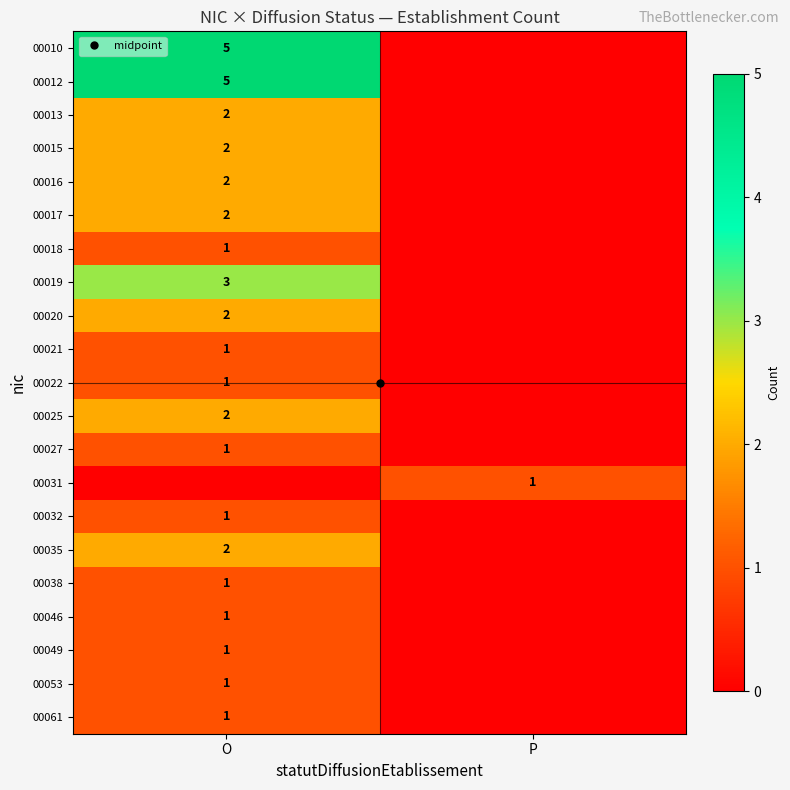

Which label corresponds to the smallest value in the chart?

P